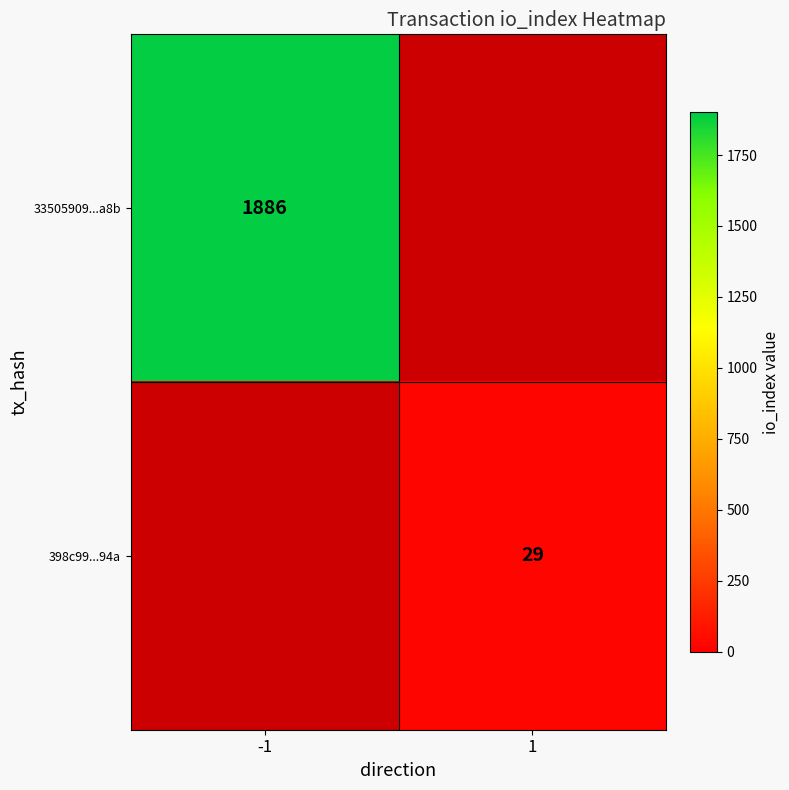

True or false: 33505909...a8b has a value of 1886 at -1.

True